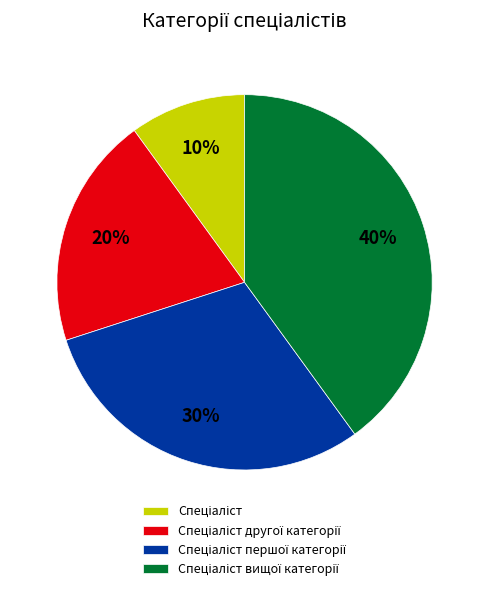

To the nearest percent, what is the average slice percentage?

25%